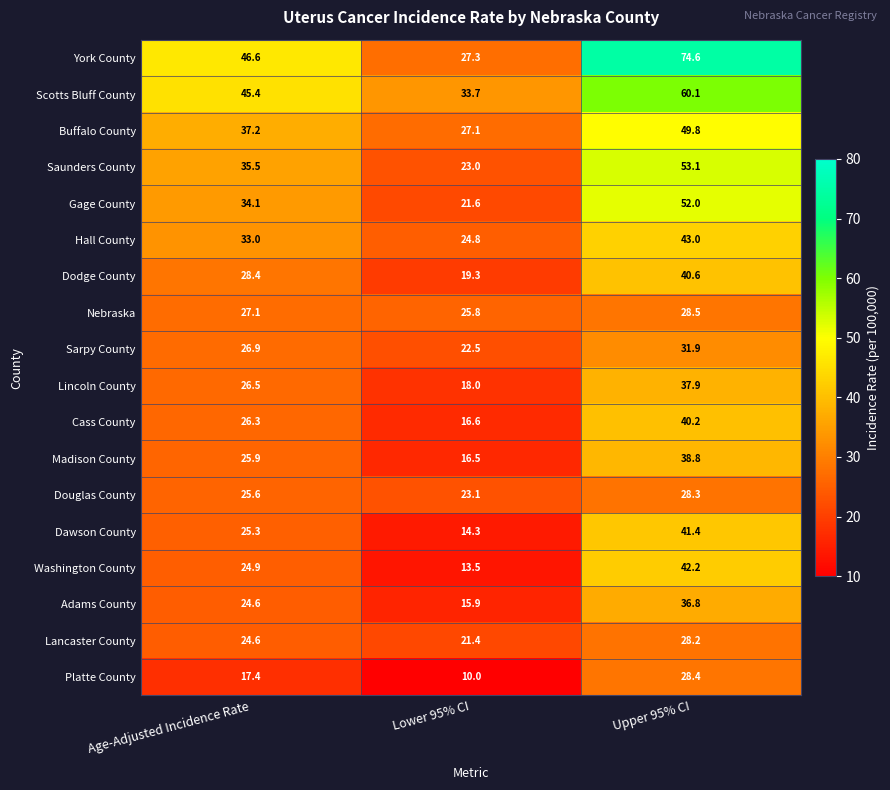

Which label corresponds to the smallest value in the chart?

Lower 95% CI